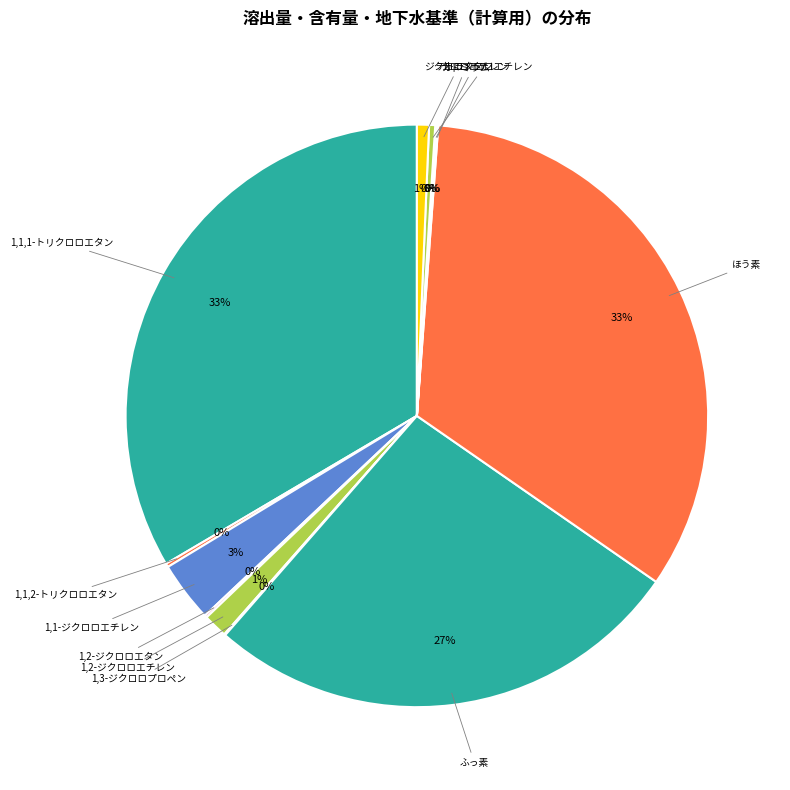

The ほう素 slice represents 28% of the pie. True or false?

False